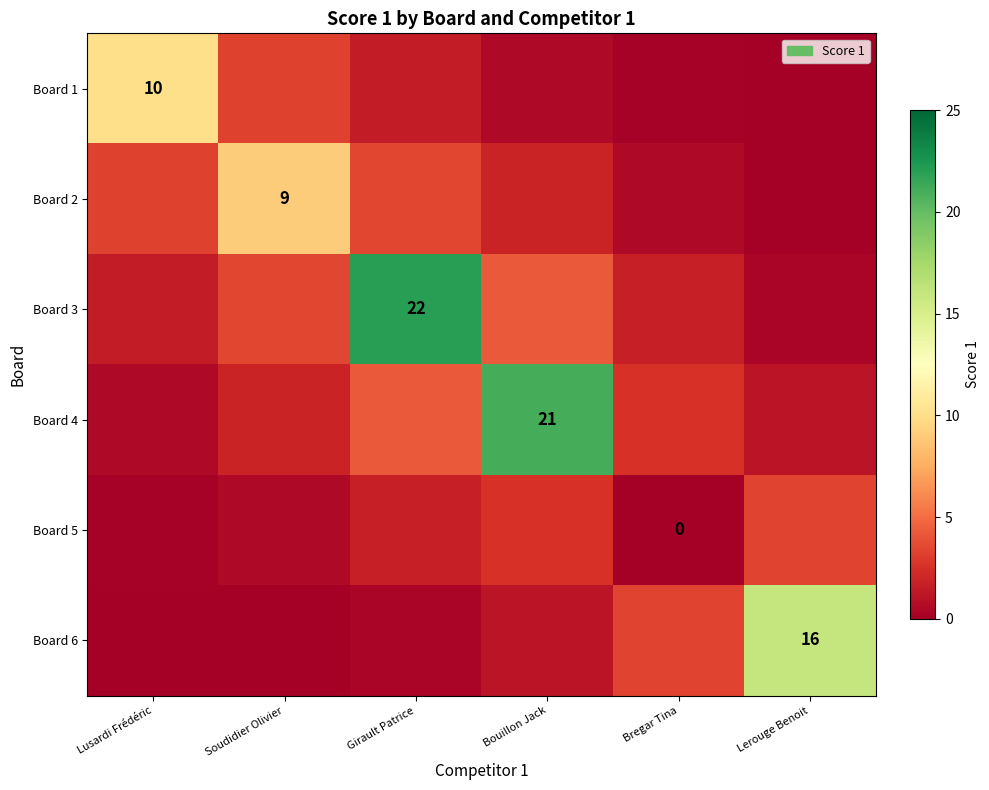

The value of Board 5 at Lusardi Frédéric is 0.1. True or false?

False